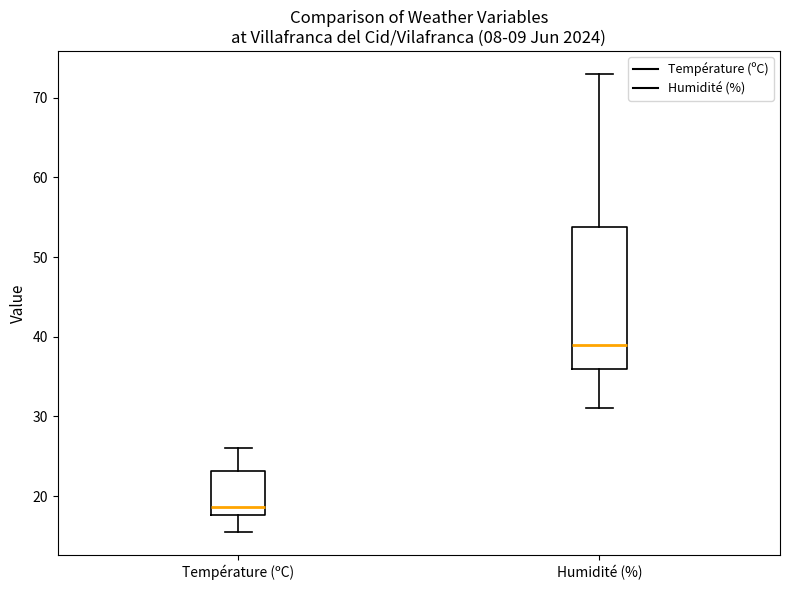

Where does the median line of the box for Température (ºC) sit on the y-axis? The values are not printed on the chart, so give them approximately, as read against the axis.

19